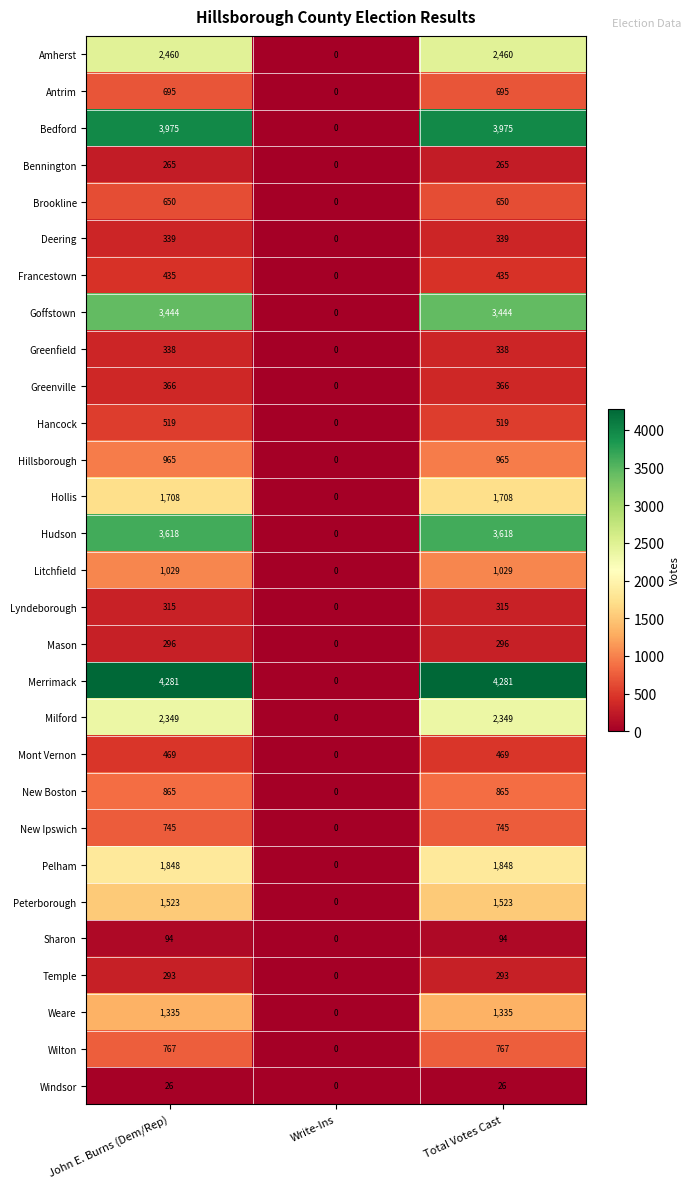

The value of Litchfield at Total Votes Cast is 1029. True or false?

True